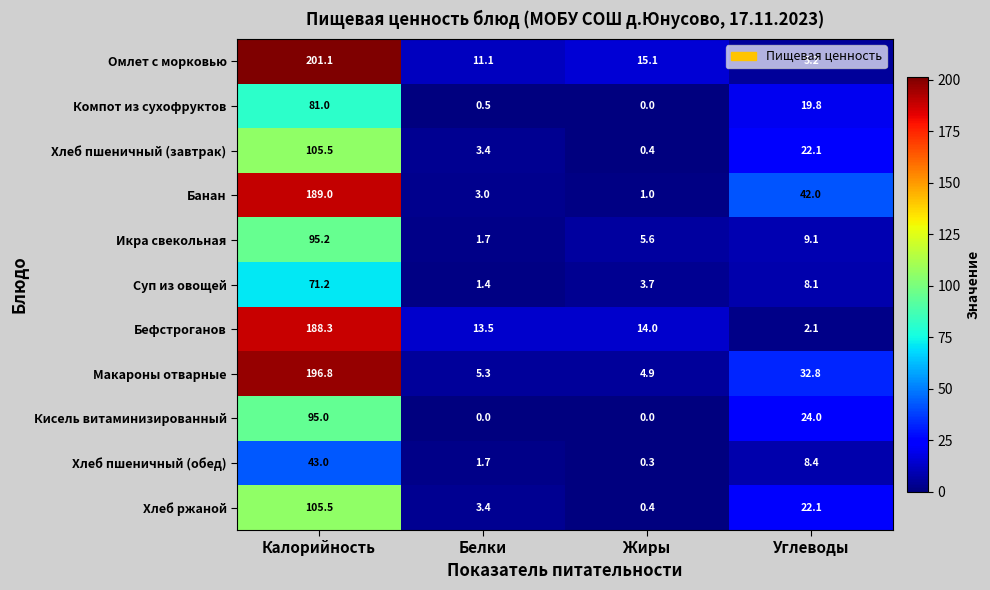

List the labels in order of Компот из сухофруктов value, smallest first.

Жиры, Белки, Углеводы, Калорийность